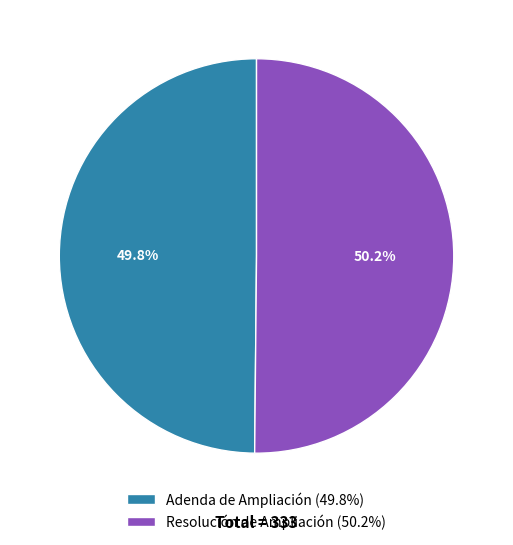

Do Resolución de Ampliación (50.2%) and Adenda de Ampliación (49.8%) together represent more than half of the pie?

Yes